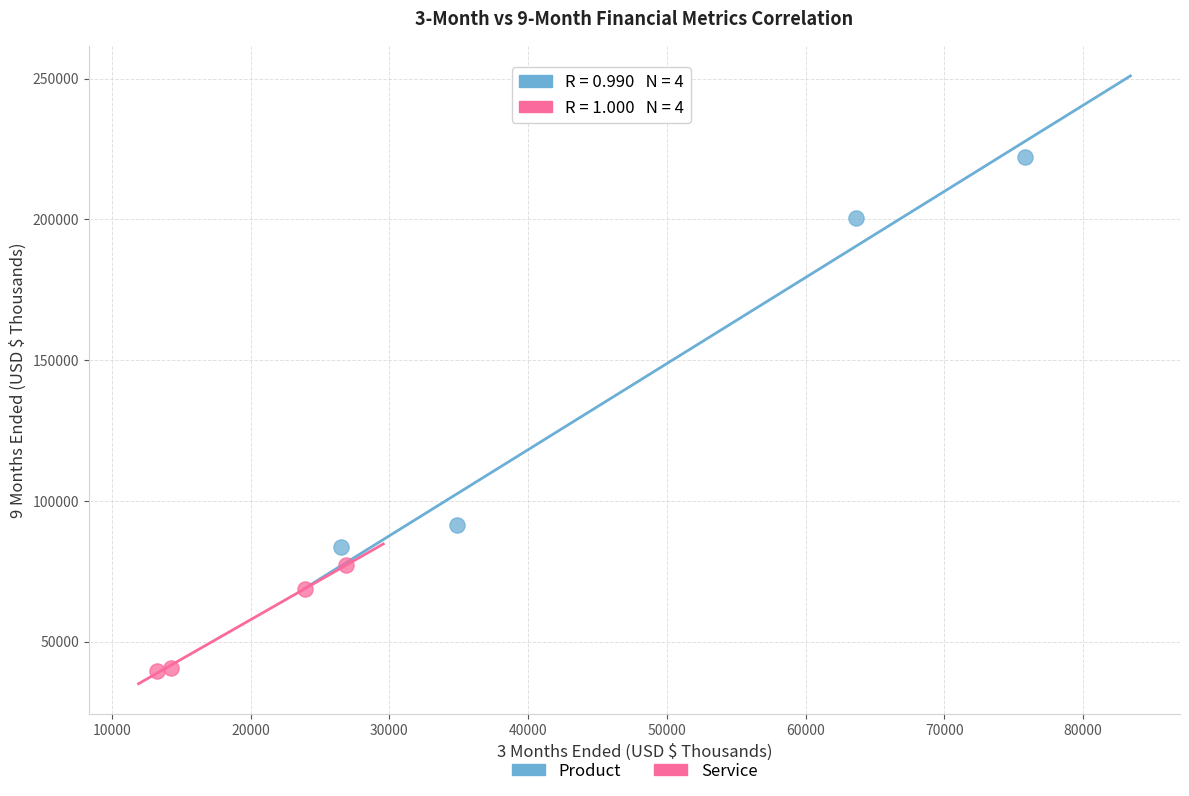

Which series reaches the maximum Y coordinate?

Product